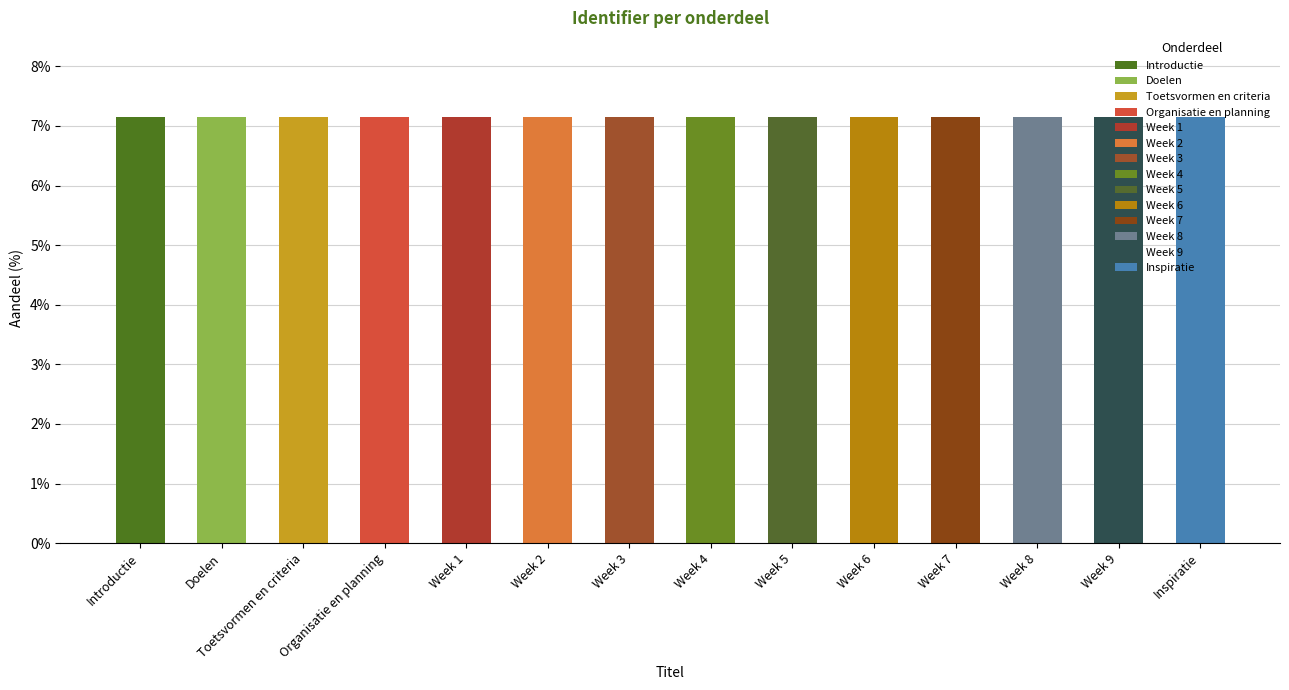

Reading right to left, list all the values displayed in this chart.

Inspiratie=7.1	Week 9=7.1	Week 8=7.1	Week 7=7.1	Week 6=7.1	Week 5=7.1	Week 4=7.1	Week 3=7.1	Week 2=7.1	Week 1=7.1	Organisatie en planning=7.1	Toetsvormen en criteria=7.1	Doelen=7.1	Introductie=7.1